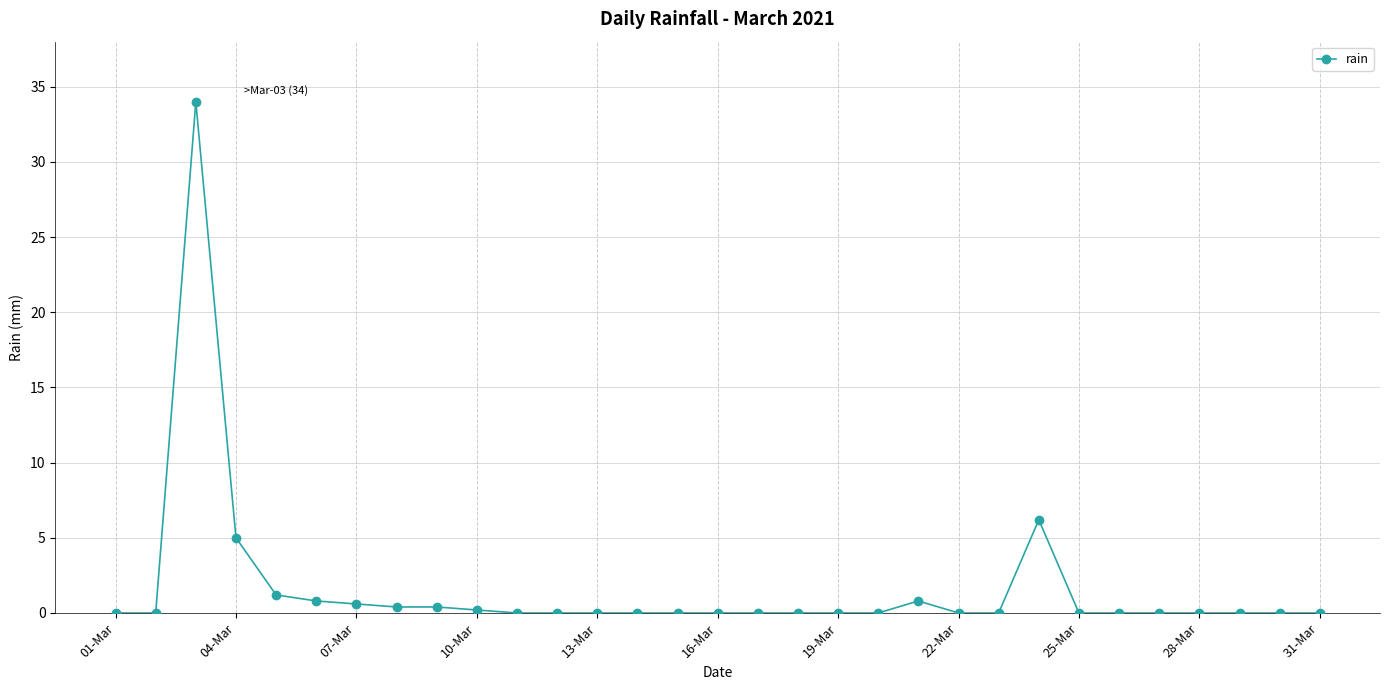

How many distinct data groups are displayed?

1